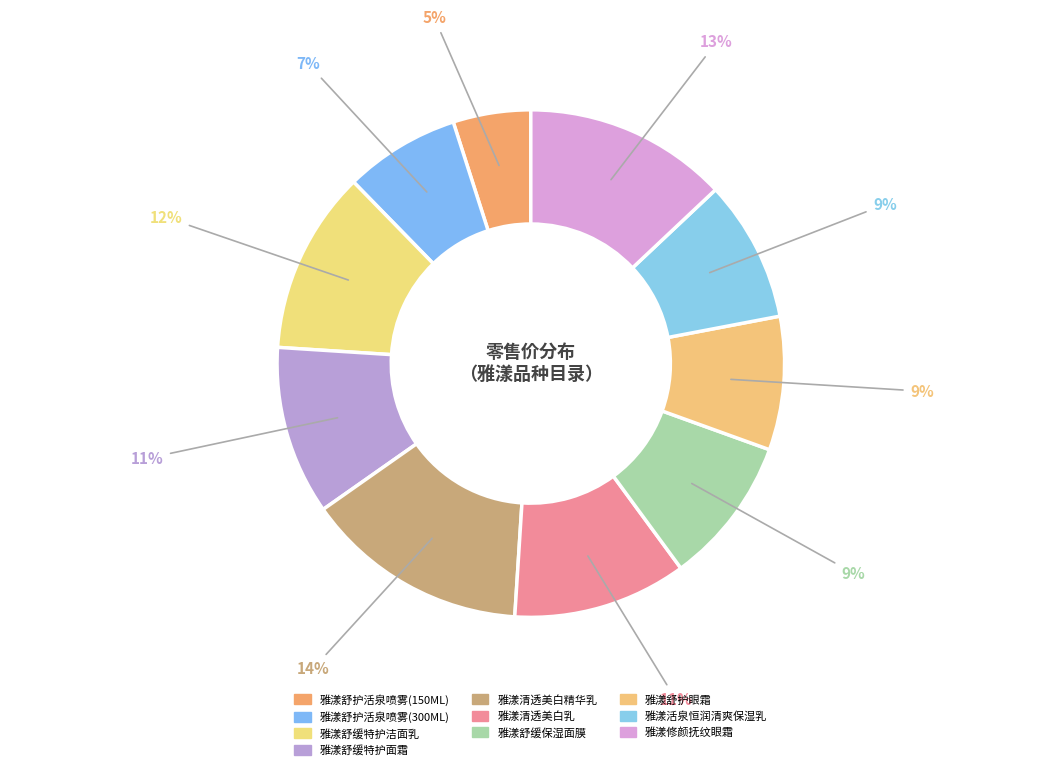

Count the number of slices in the pie.

10